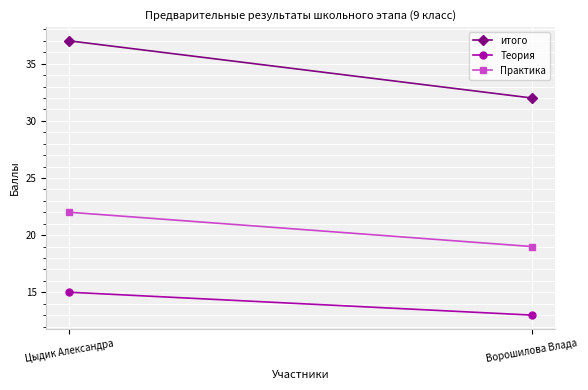

List the series in order of their overall mean, highest first.

итого, Практика, Теория